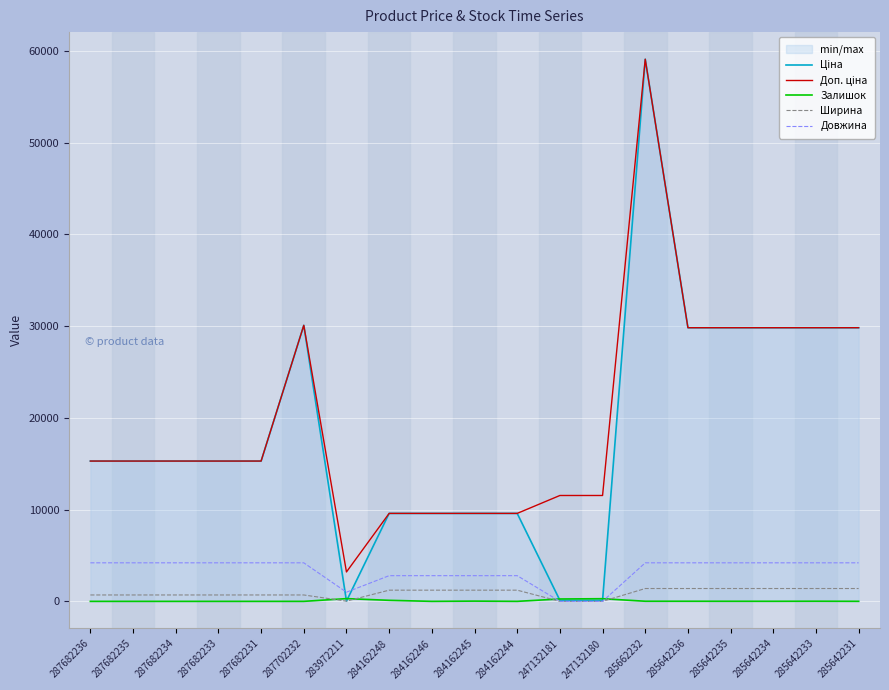

The value of Ширина at 287682236 is 277.0. True or false?

False